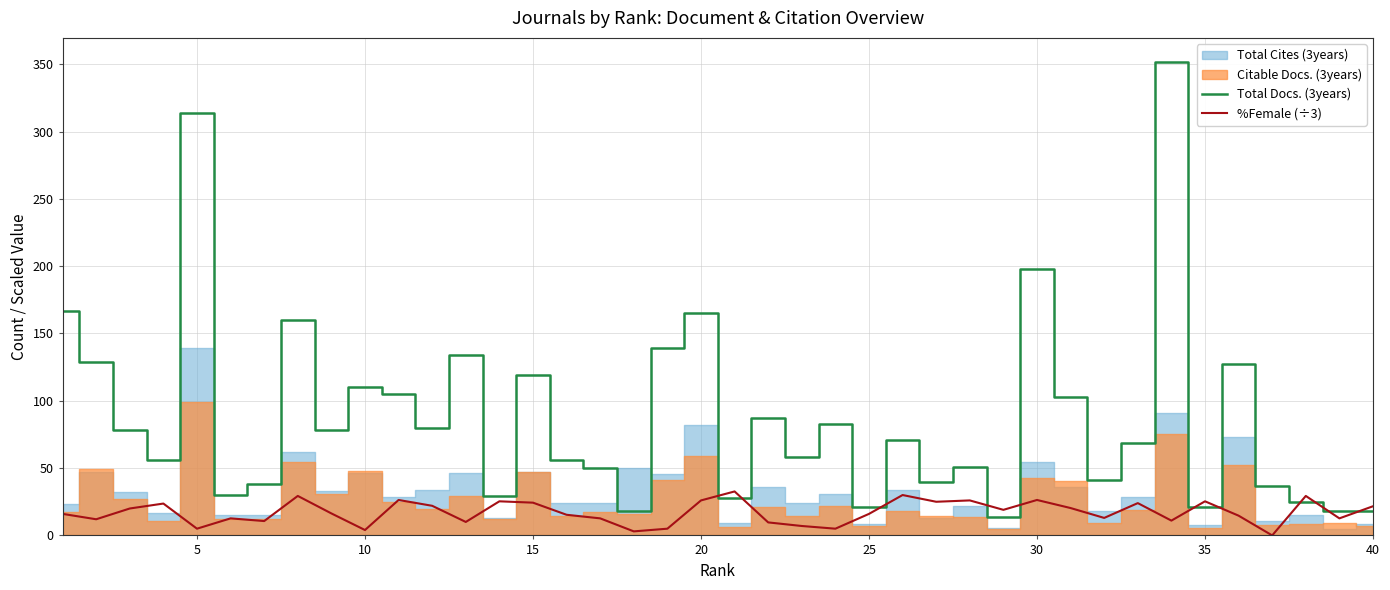

What is the maximum value for %Female (÷3)?

32.7